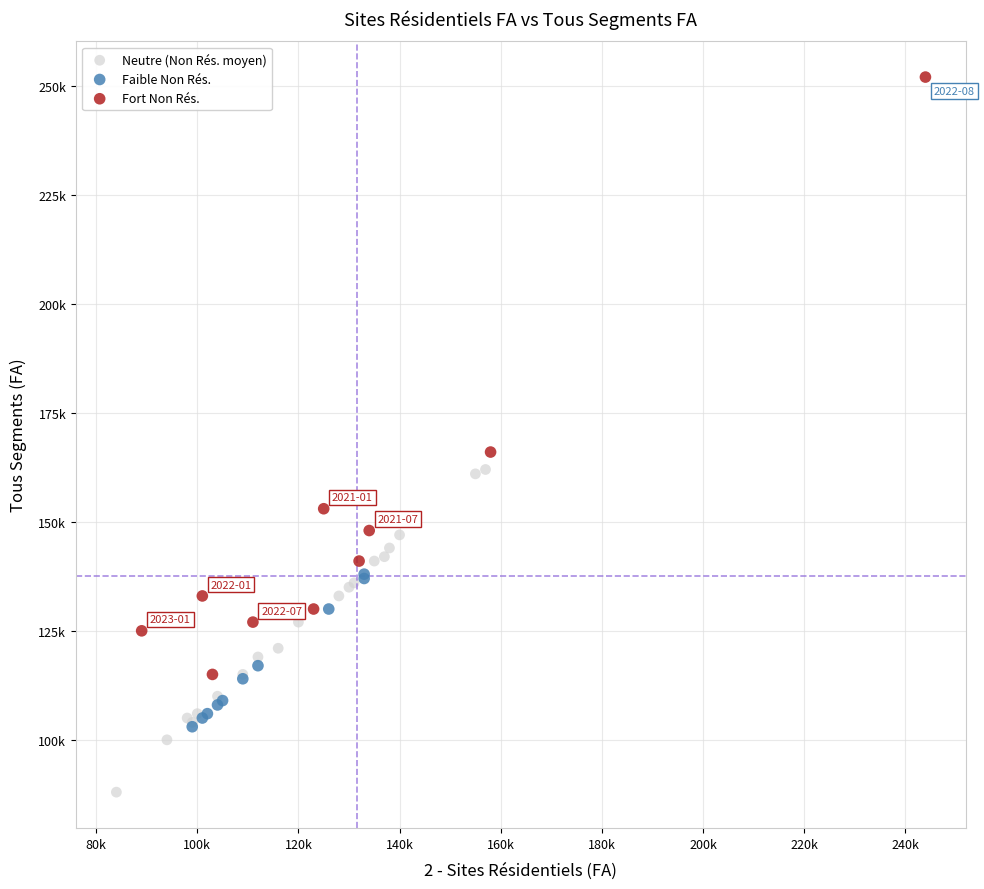

Which series contains the highest Y value?

Fort Non Rés.